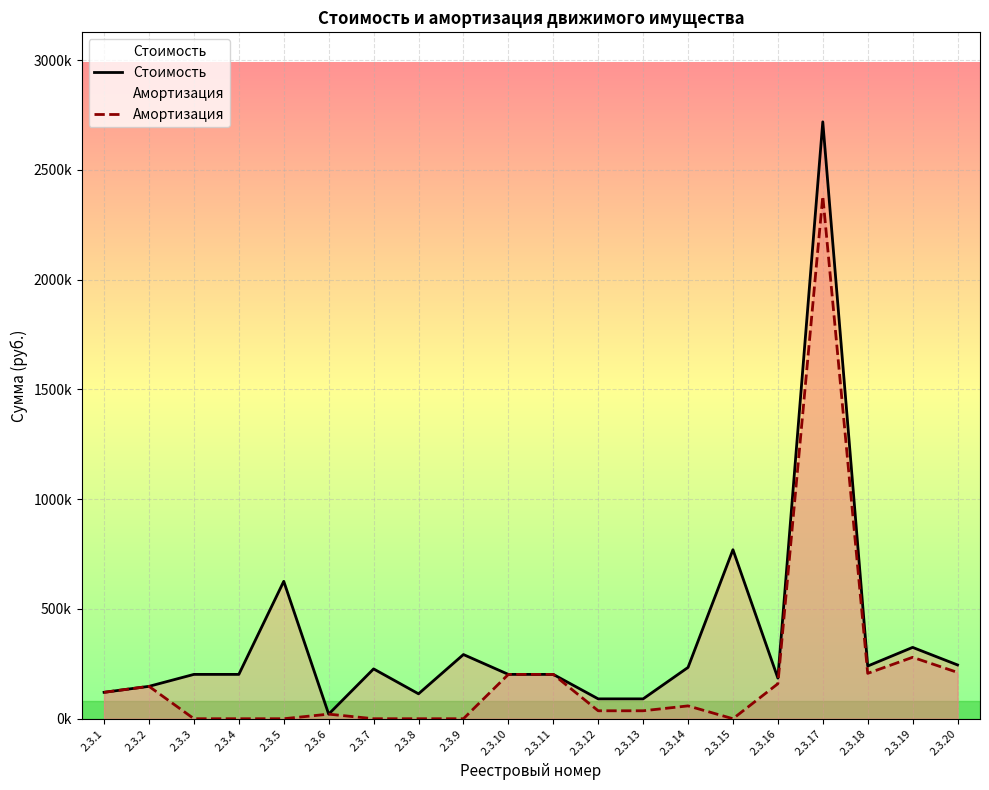

What is the difference between the Амортизация values at 2.3.4 and 2.3.13?

36200.0